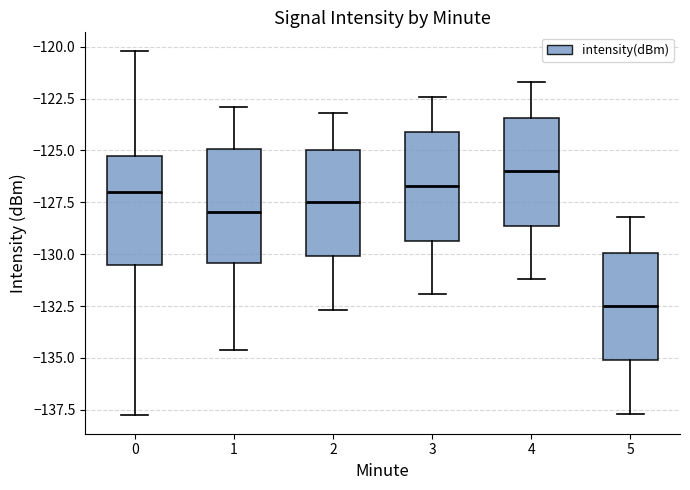

Which box has the lowest median line?

5